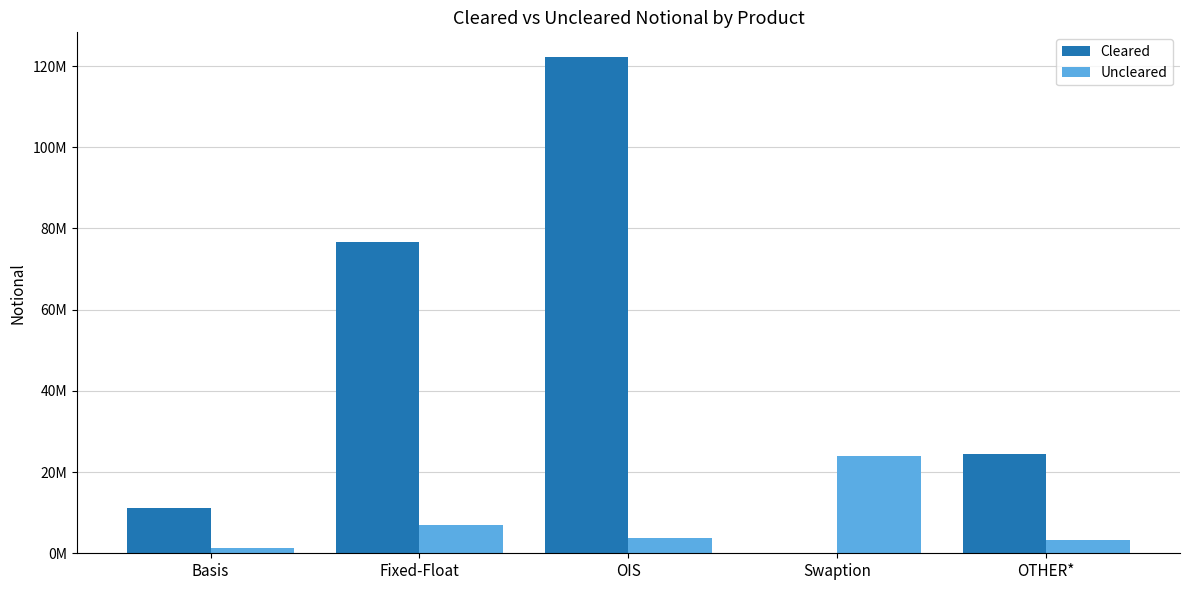

What are all the series names shown in the legend?

Cleared, Uncleared